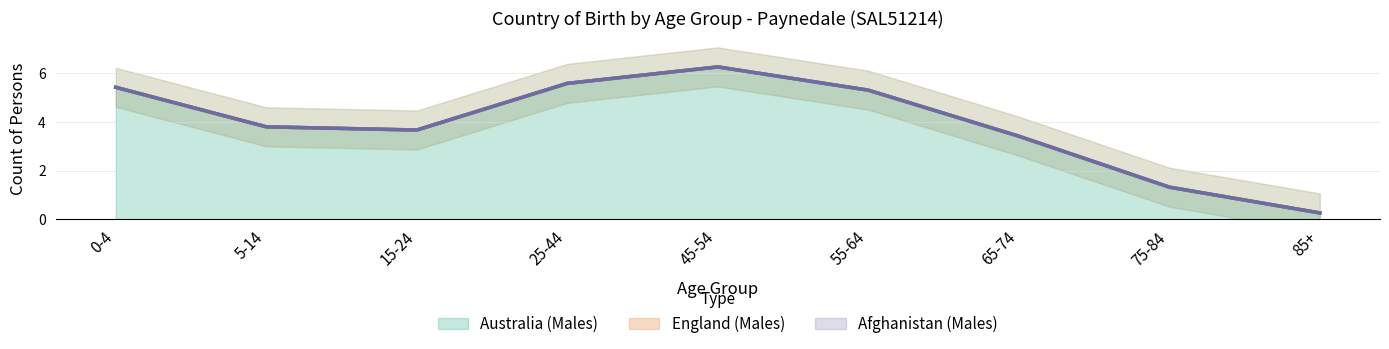

What is the approximate value of Australia (Males) at 45-54?

6.3